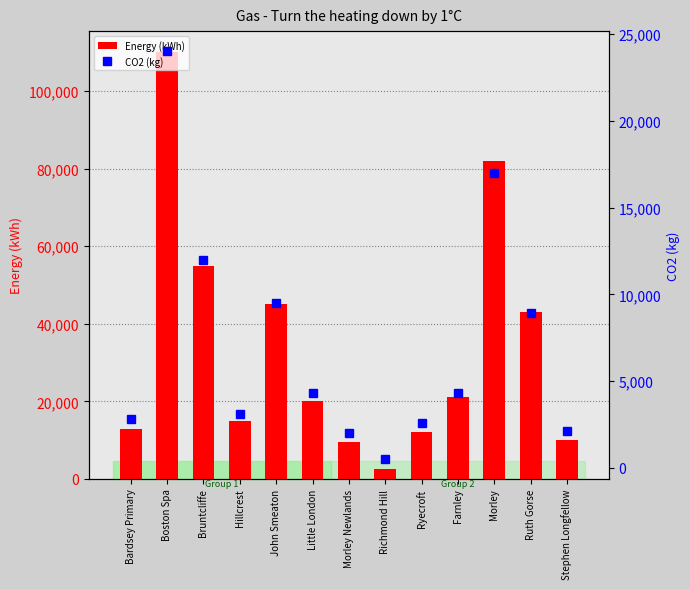

What are all the series names shown in the legend?

Energy (kWh), CO2 (kg)